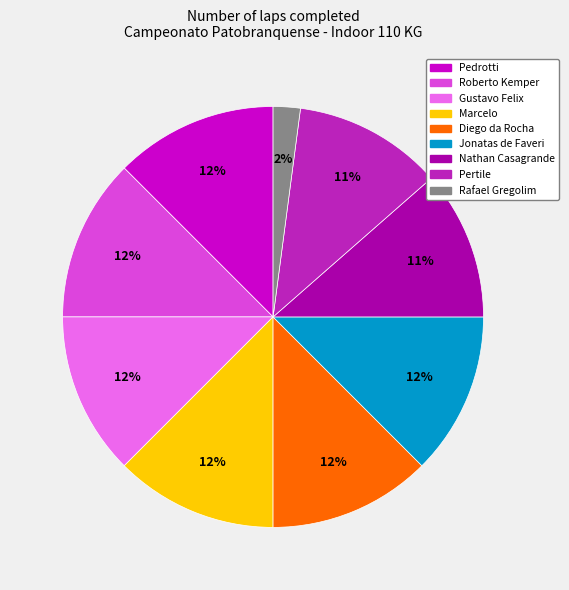

How many segments does this pie chart have?

9